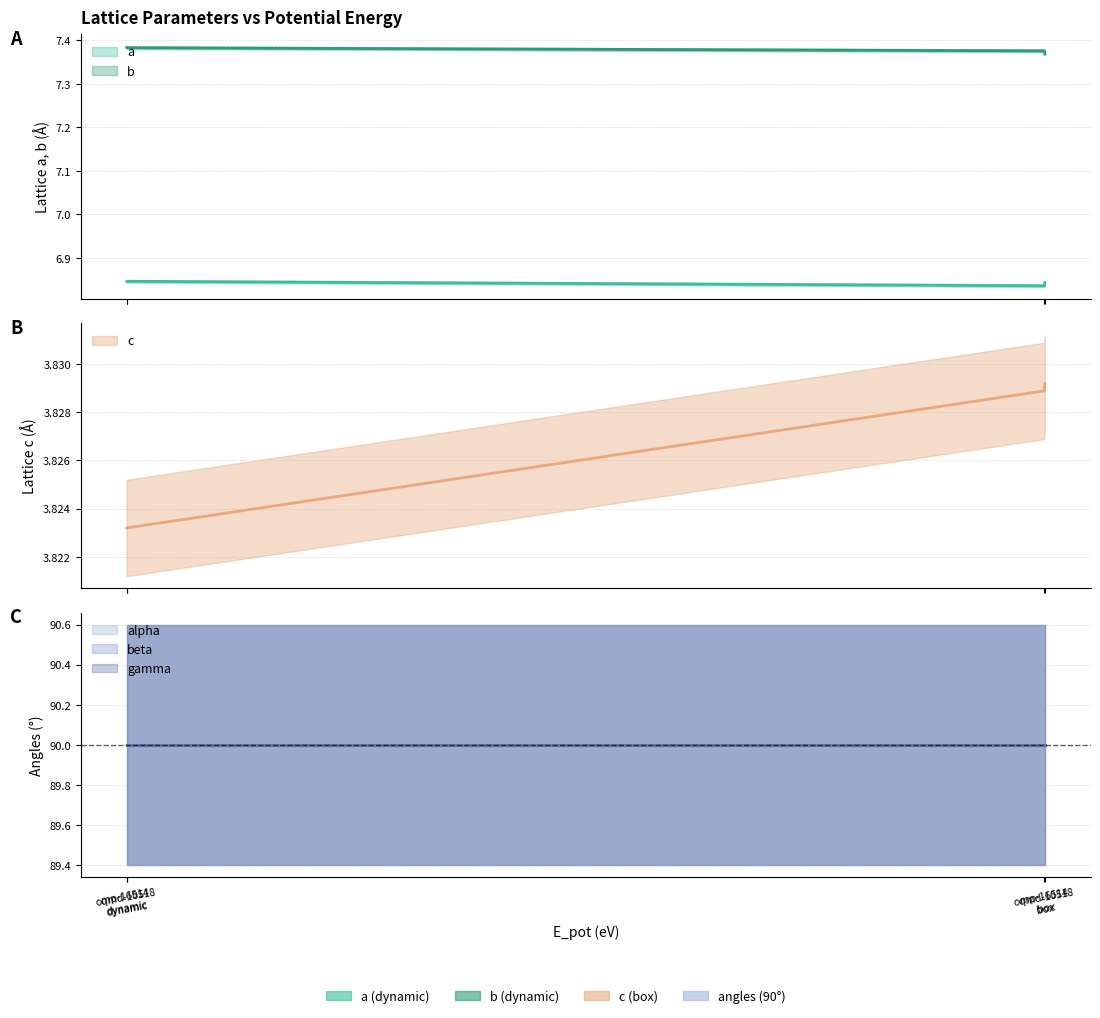

At which category does a reach its first local peak?

e665906c (oqmd-10518, dynamic)